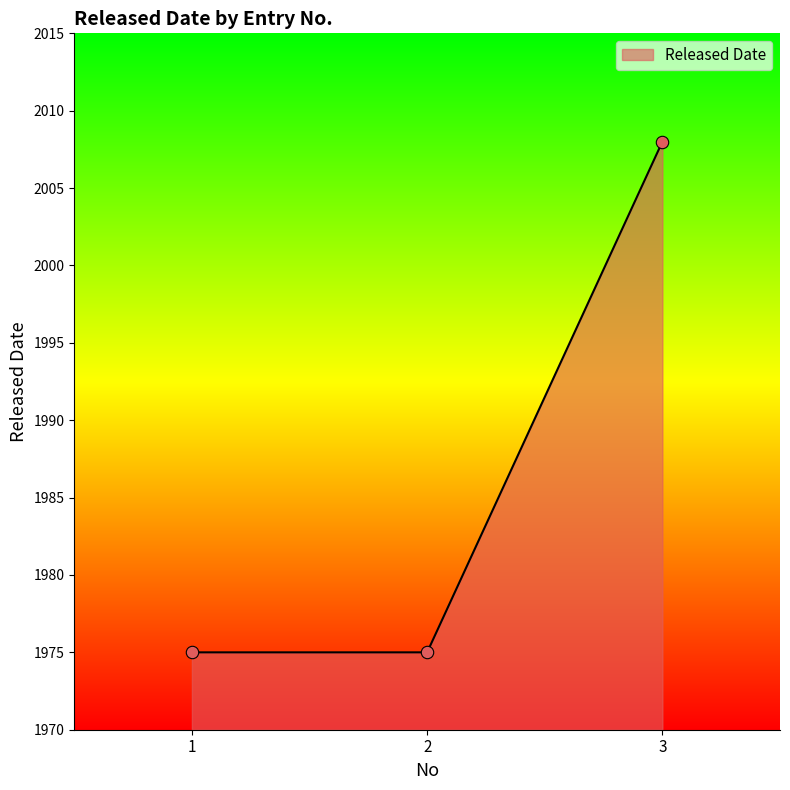

What is the change in value from 2 to 3?

+33